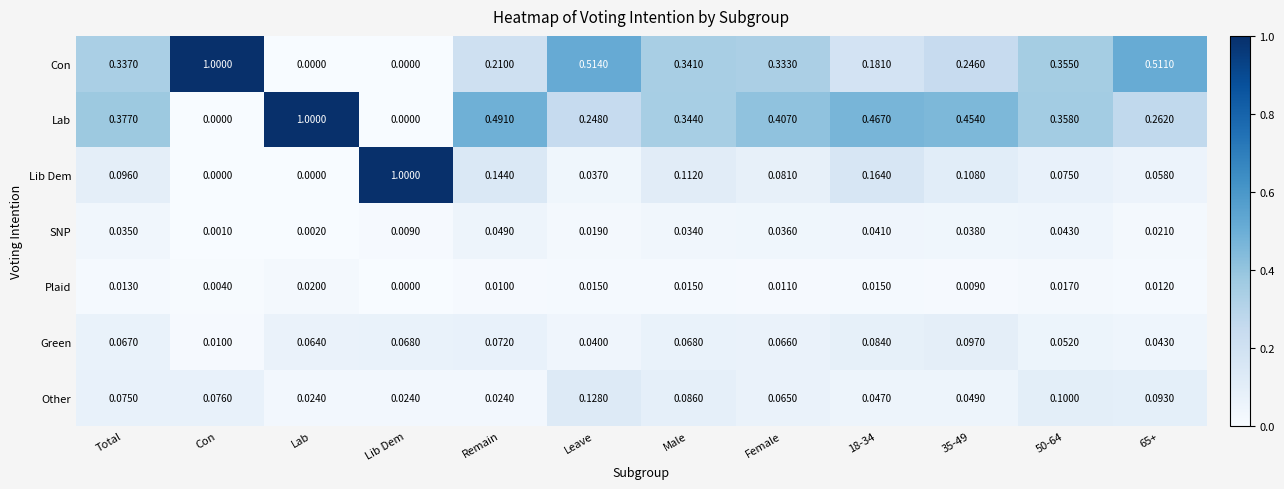

At which category is the sum across all series the highest?

Lab